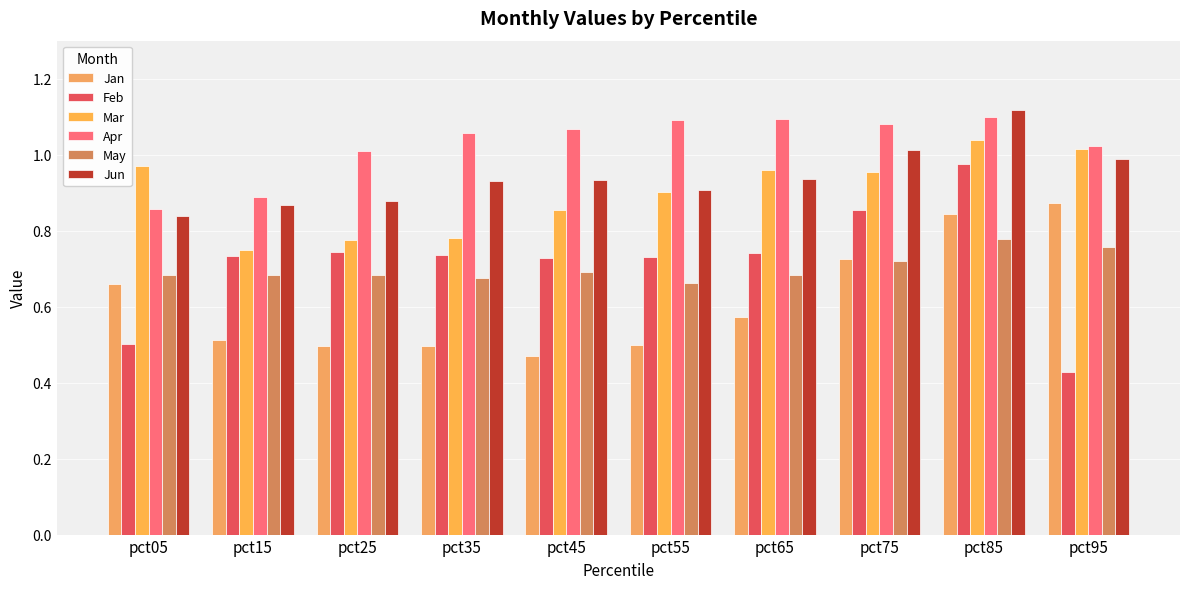

Between pct05 and pct85, which series saw the biggest shift?

Feb